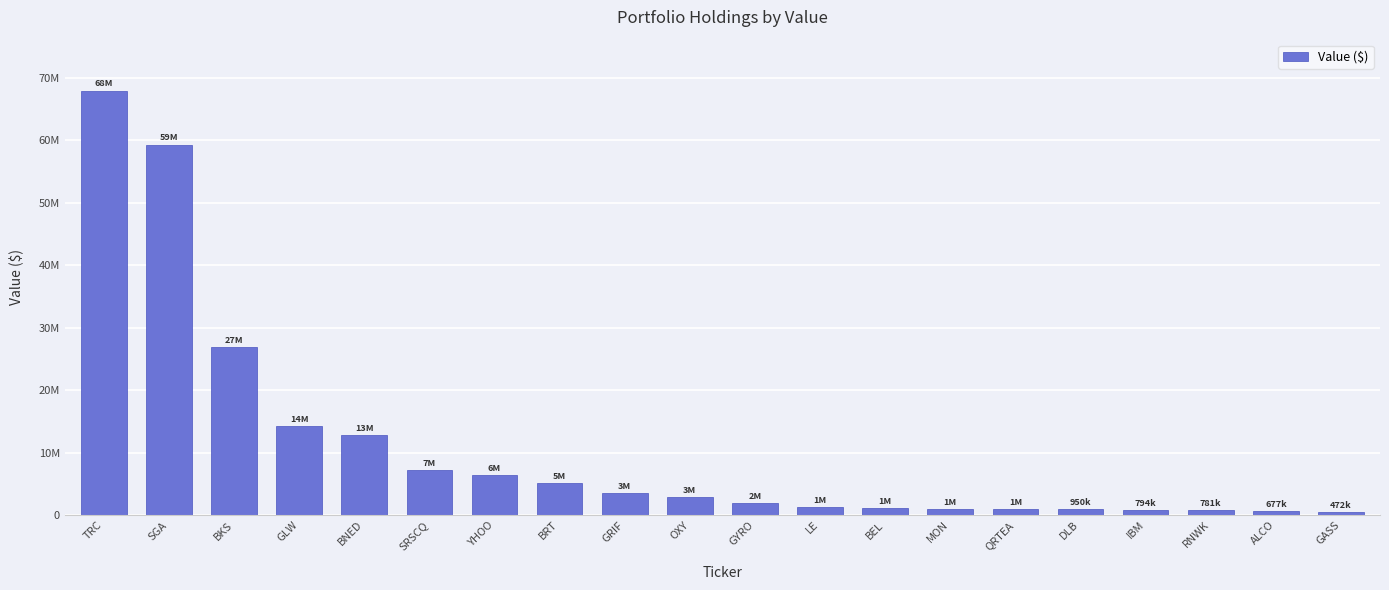

Reading left to right, extract all data points from this chart.

TRC=67974000	SGA=59327000	BKS=26838000	GLW=14190000	BNED=12824000	SRSCQ=7229000	YHOO=6465000	BRT=5093000	GRIF=3465000	OXY=2917000	GYRO=1918000	LE=1233000	BEL=1080000	MON=1022000	QRTEA=1001000	DLB=950000	IBM=794000	RNWK=781000	ALCO=677000	GASS=472000